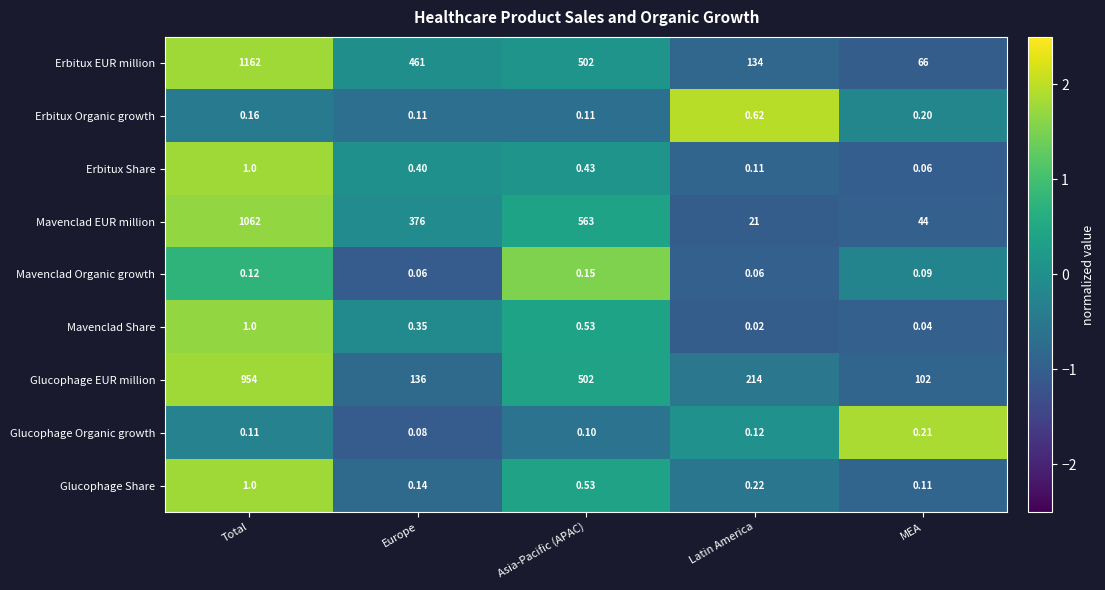

Which label corresponds to the smallest value in the chart?

Latin America